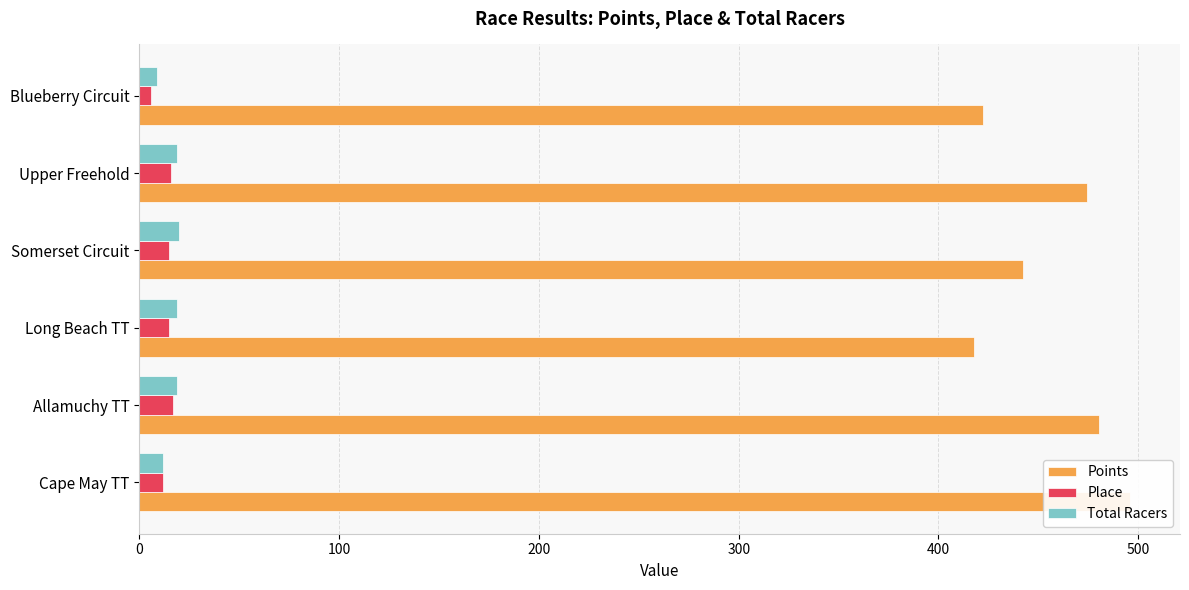

How many series are shown in this chart?

3